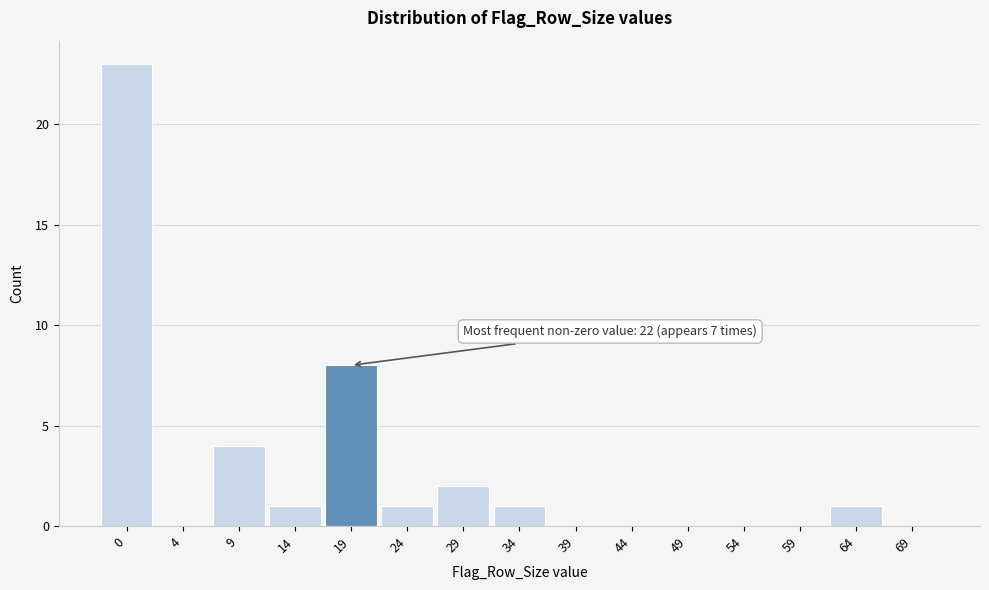

Reading left to right, list all the values displayed in this chart.

0=23	4=0	9=4	14=1	19=8	24=1	29=2	34=1	39=0	44=0	49=0	54=0	59=0	64=1	69=0